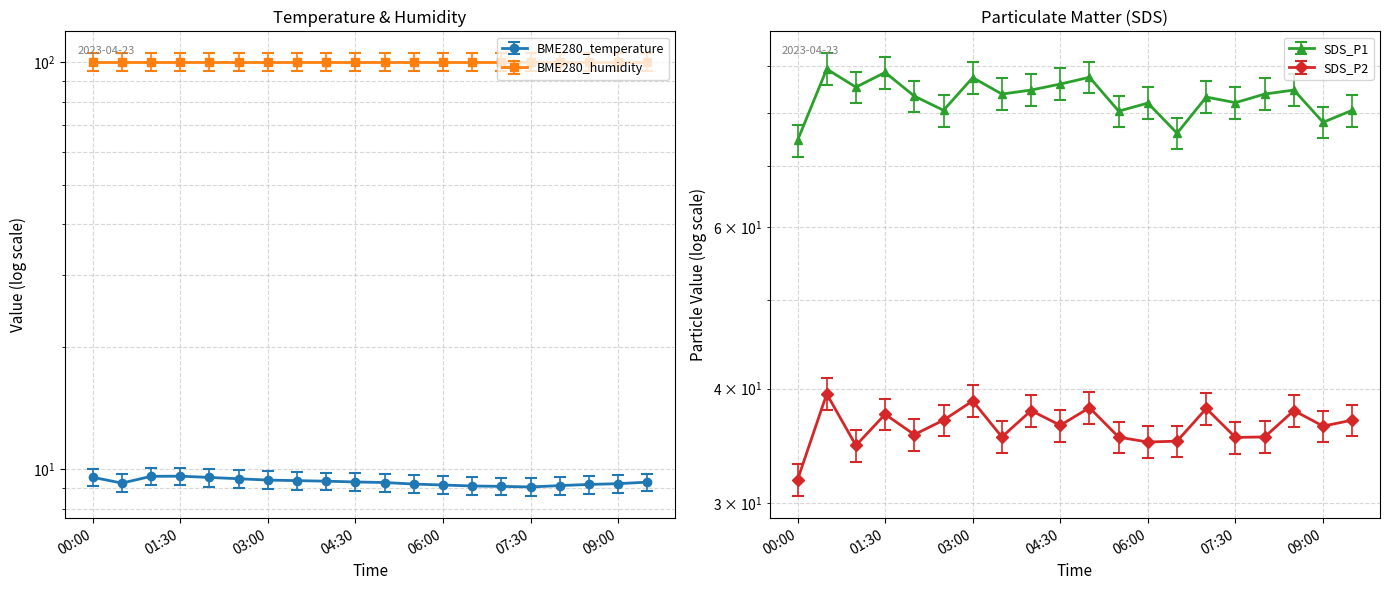

What is the label of the 14th point from the left?

06:30